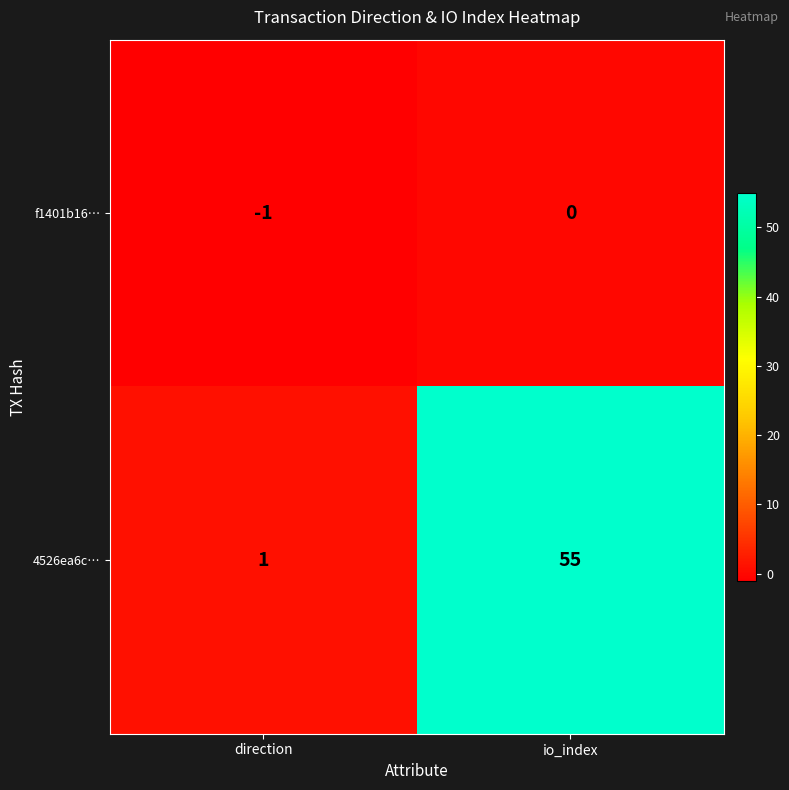

Which series changed the most between direction and io_index?

4526ea6c…